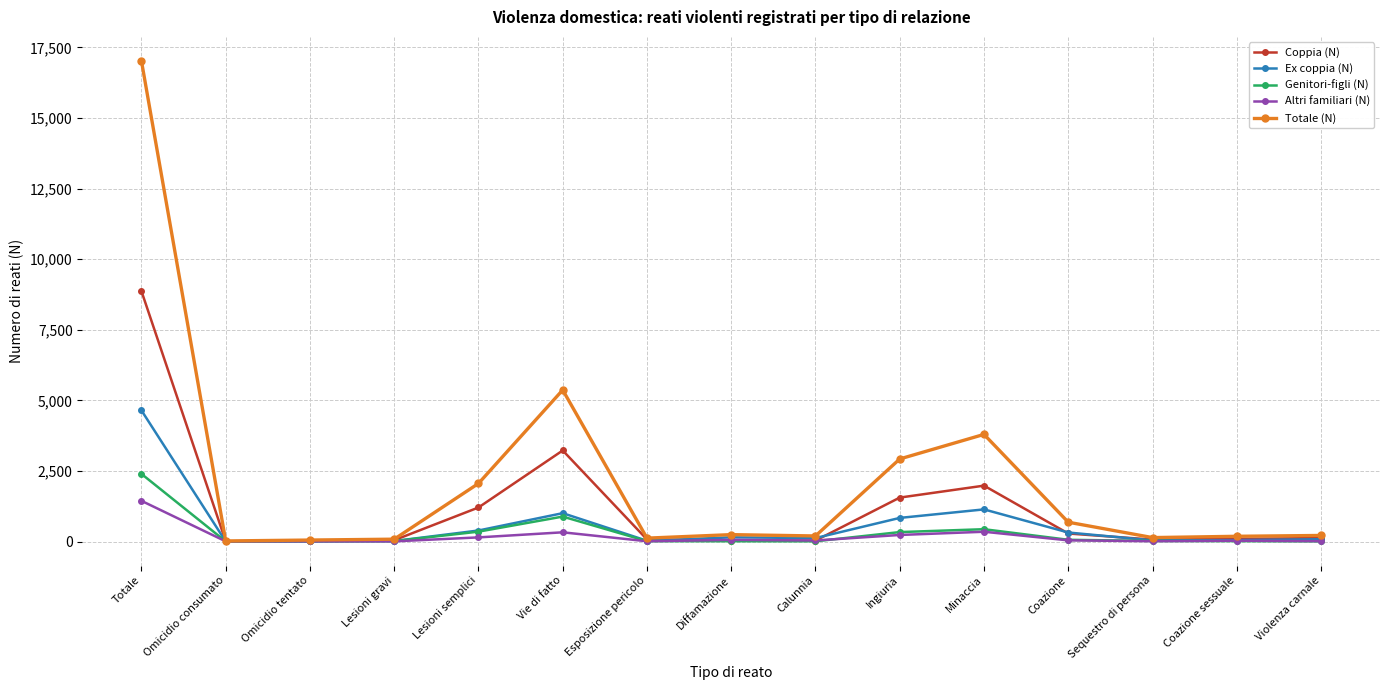

Which category has the highest value across all series?

Totale